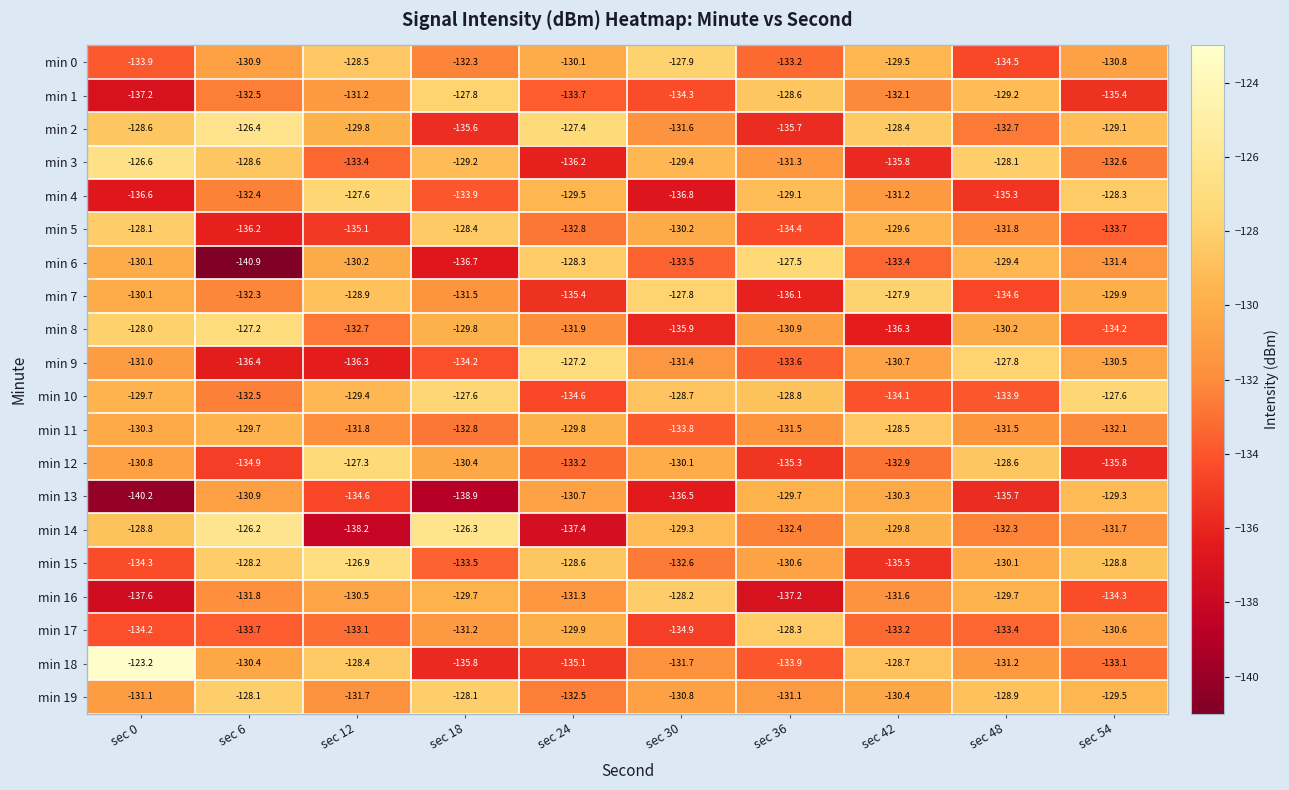

List the labels in order of min 18 value, smallest first.

sec 18, sec 24, sec 36, sec 54, sec 30, sec 48, sec 6, sec 42, sec 12, sec 0